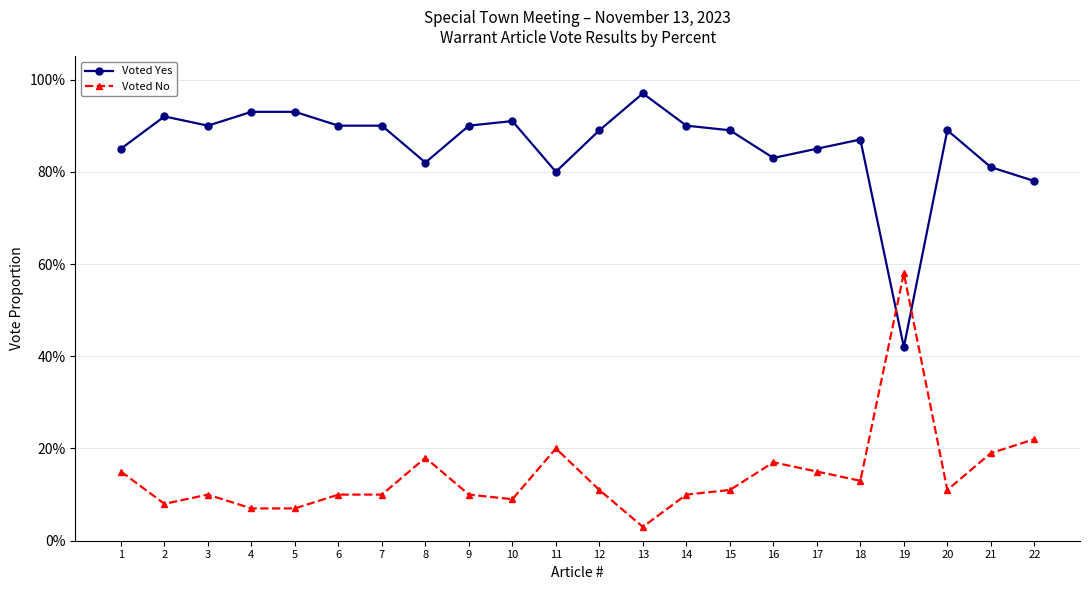

At how many categories does at least one series exceed 0?

22